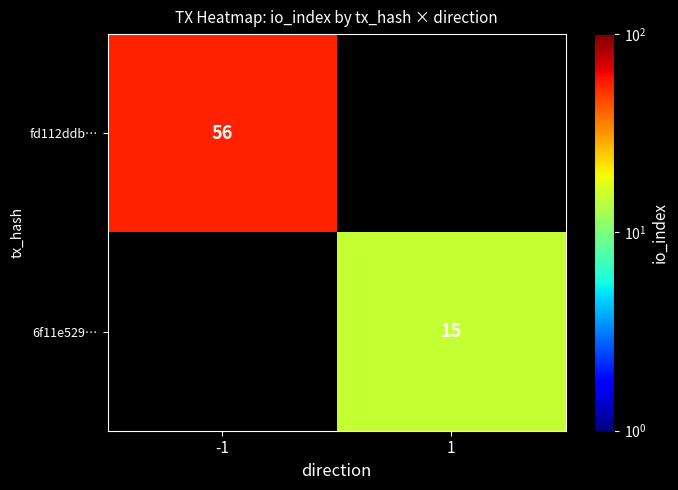

Is it true that 6f11e529… equals 15 at 1?

True